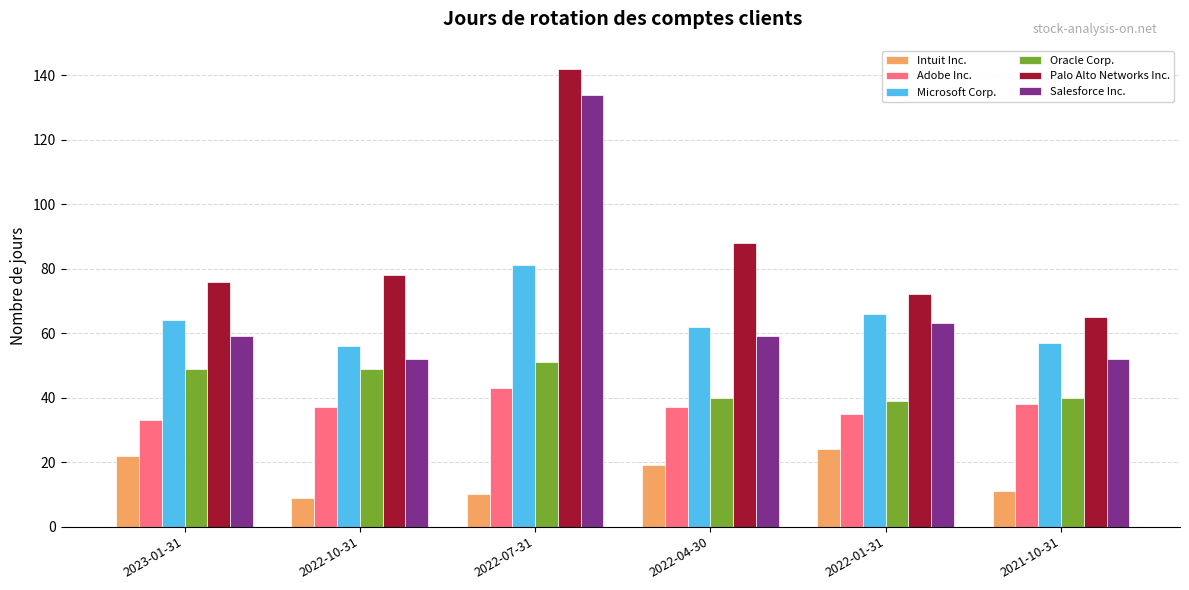

How many data points in Palo Alto Networks Inc. are less than 78?

3